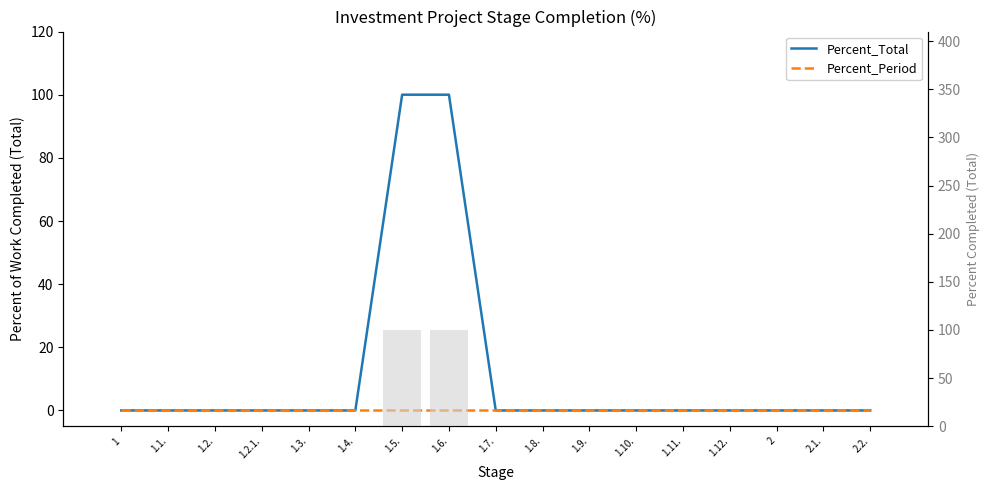

At which category is the sum across all series the highest?

1.5.